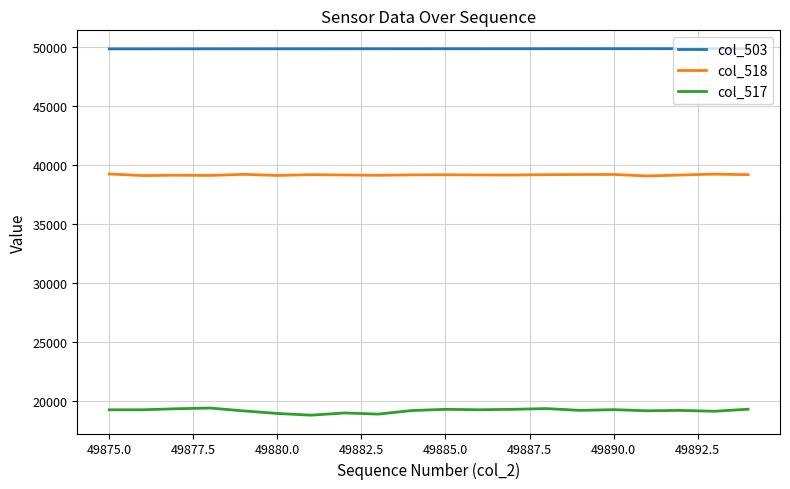

What is the greatest value displayed?

49894